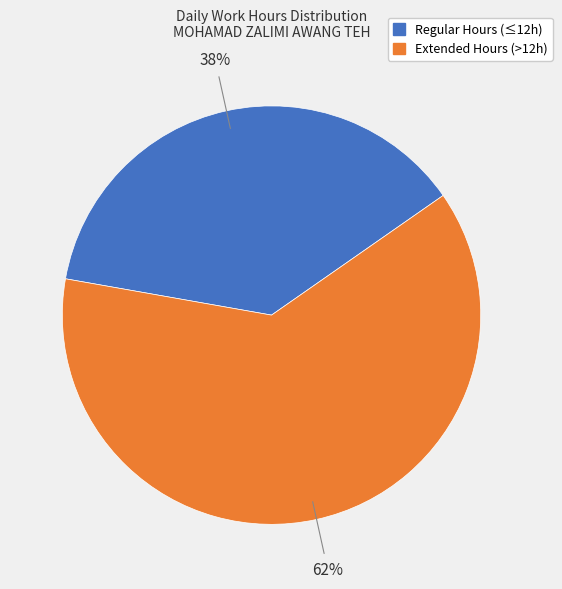

Is there any slice that represents more than half of the pie?

Yes